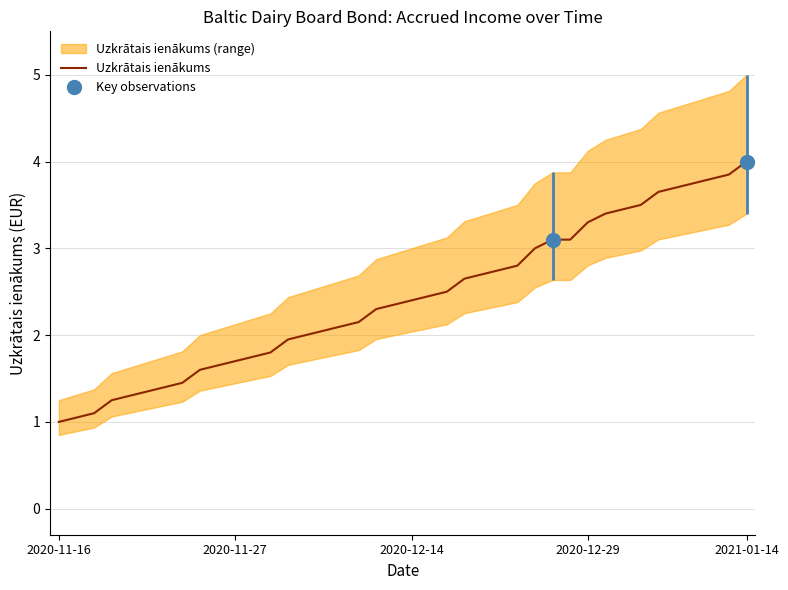

Which category has the highest value in the Uzkrātais ienākums series?

2021-01-14